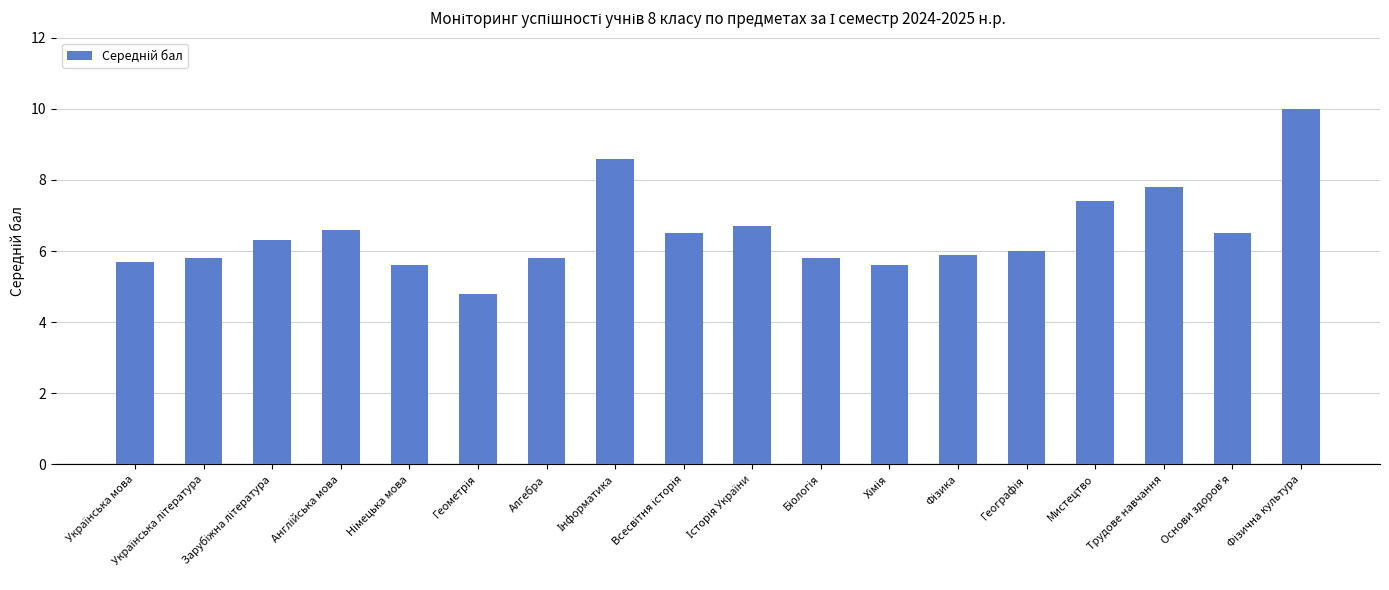

What is the value of the 5th bar from the left?

5.6